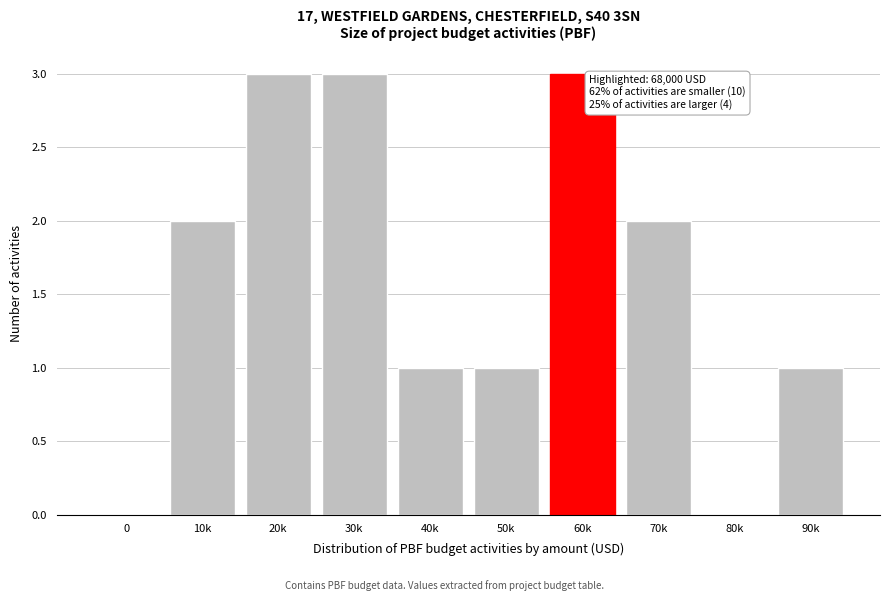

Reading left to right, transcribe all the data shown in this chart.

0=0	10k=2	20k=3	30k=3	40k=1	50k=1	60k=3	70k=2	80k=0	90k=1